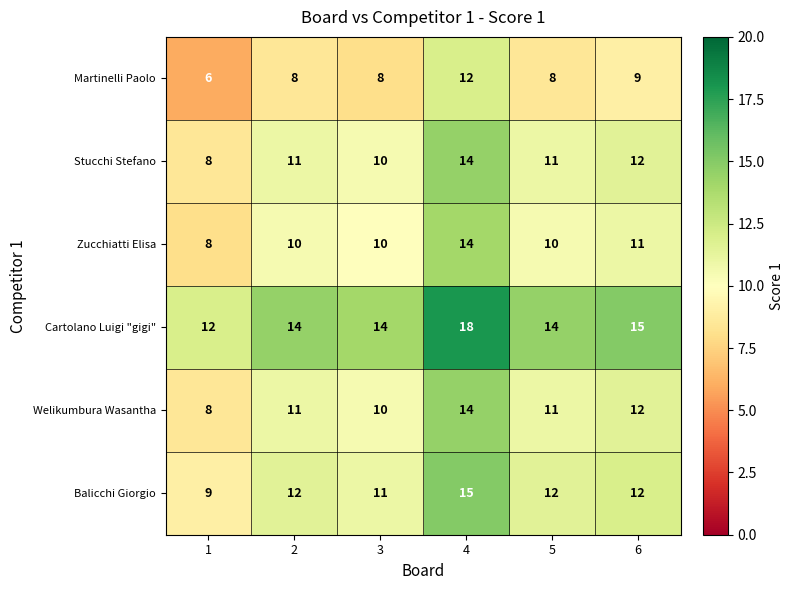

What is the sum of all Balicchi Giorgio values?

71